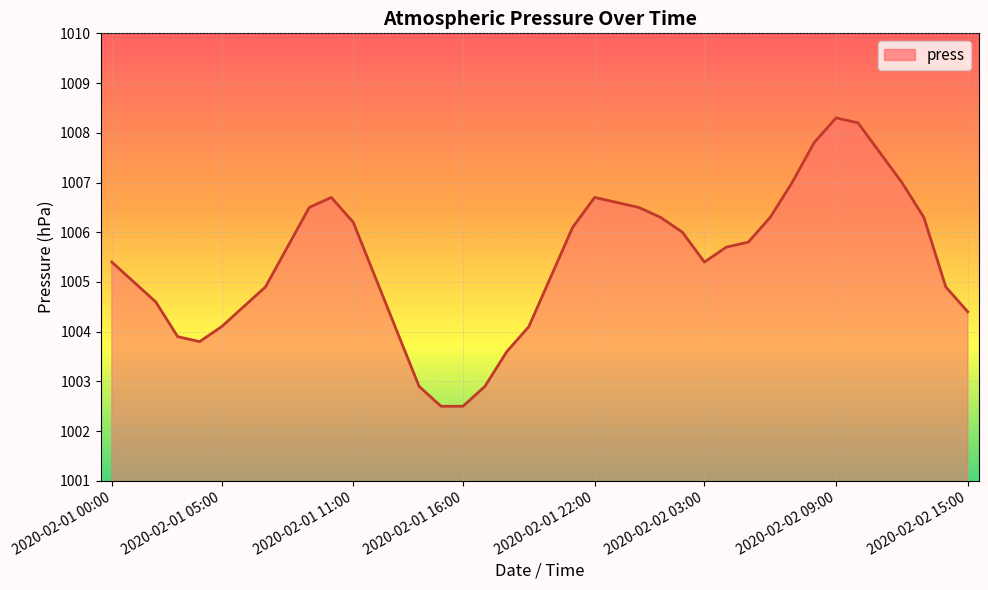

What is the smallest value displayed?

1002.5